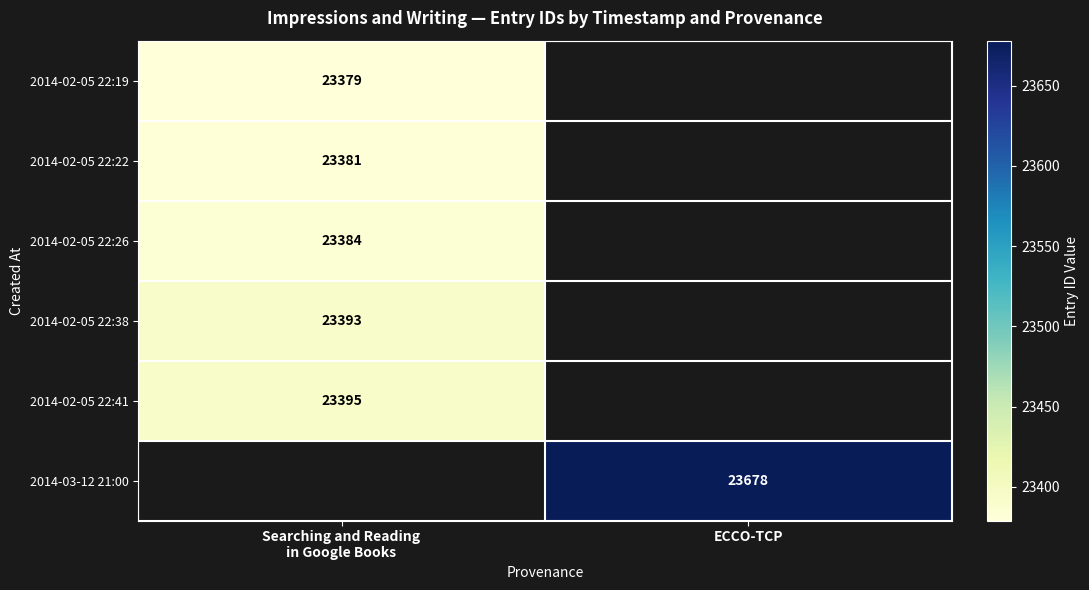

What is the difference between the 2014-02-05 22:19 values at Searching and Reading in Google Books and ECCO-TCP?

23379